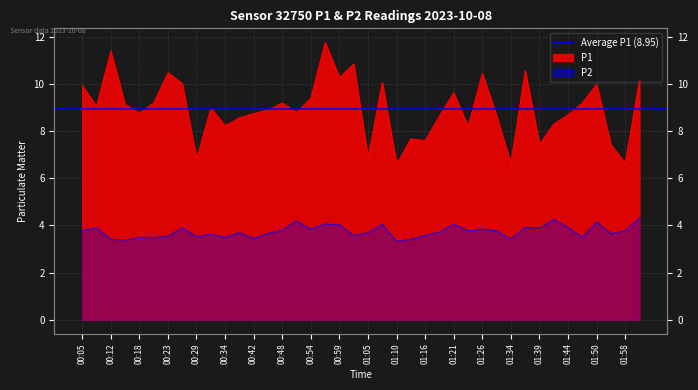

Is it true that P1 equals 12.0 at 00:29?

False